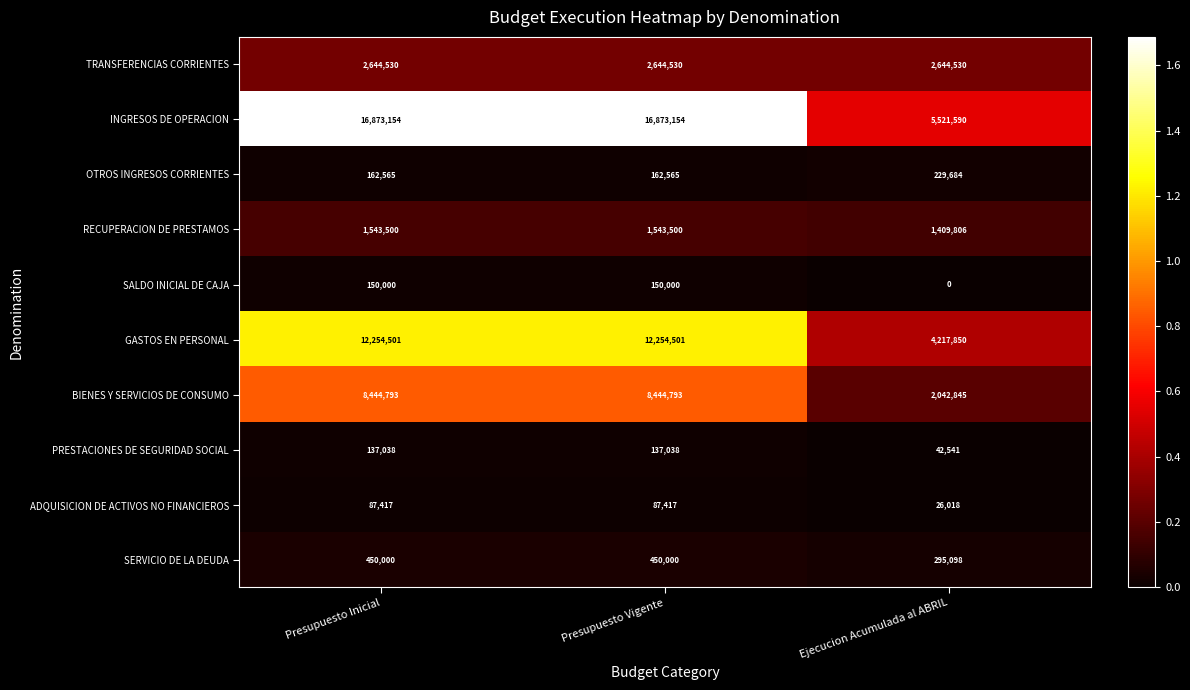

What is the difference between the highest and lowest values at Ejecucion Acumulada al ABRIL?

5521590